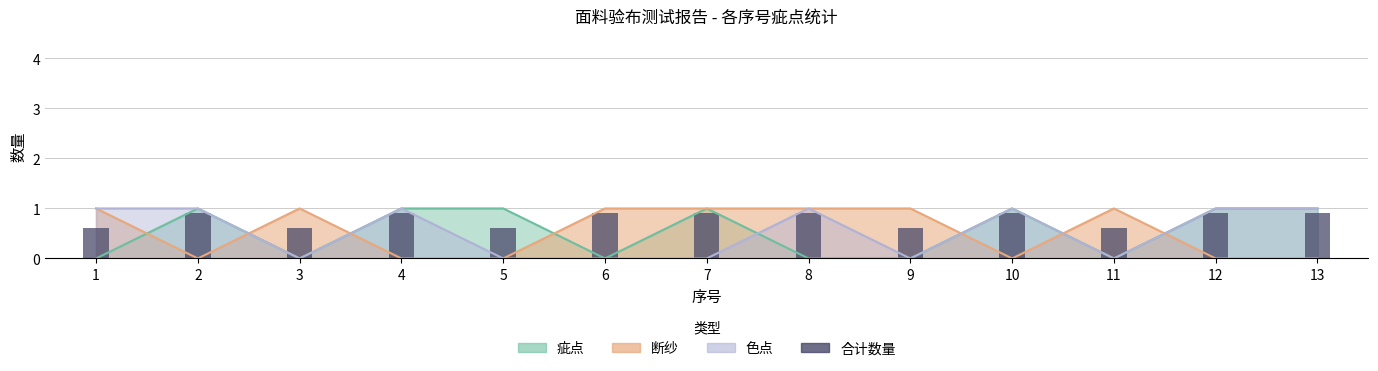

Are the bars horizontal?

No